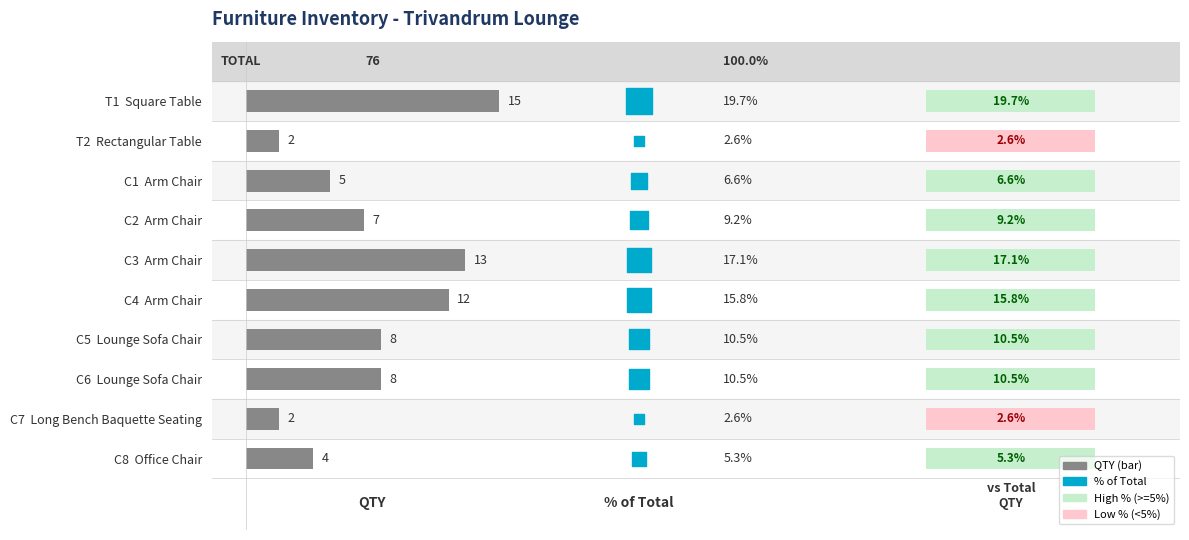

Which has a higher value, C4 Arm Chair or C2 Arm Chair?

C4 Arm Chair